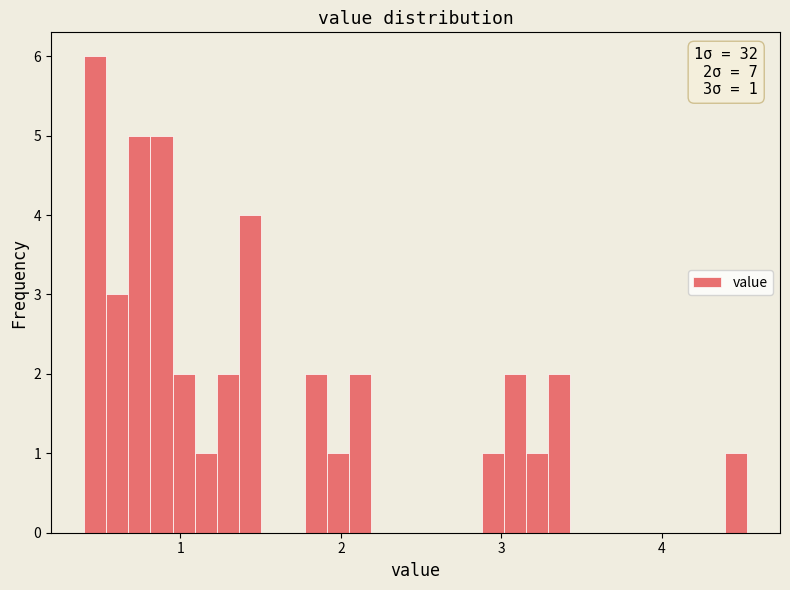

Around what value on the x-axis is the tallest bar? Give the approximate position of its centre, as read against the axis.

0.5